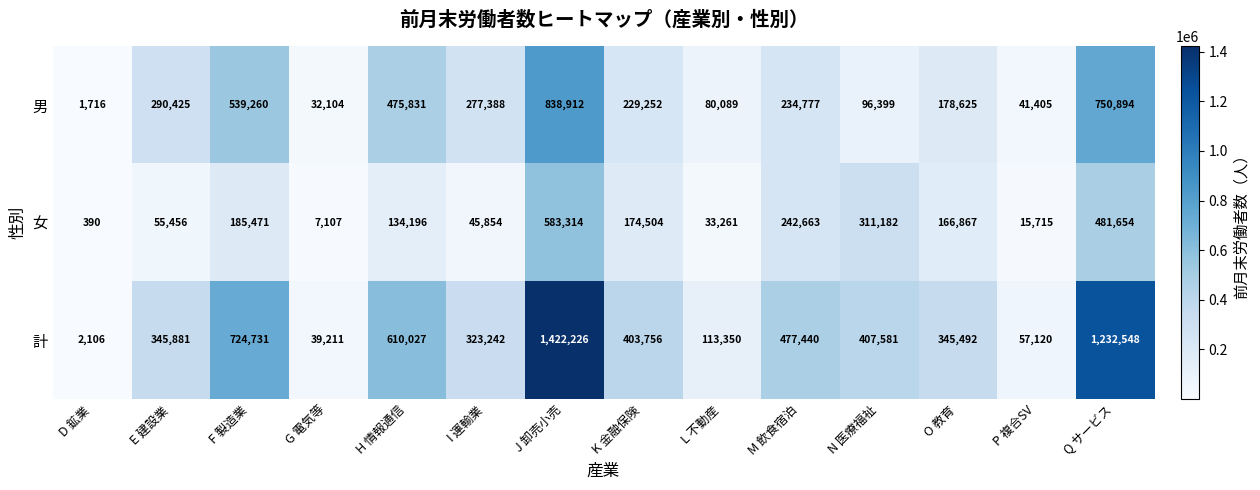

Where does the 女 series first go above 166867?

F 製造業